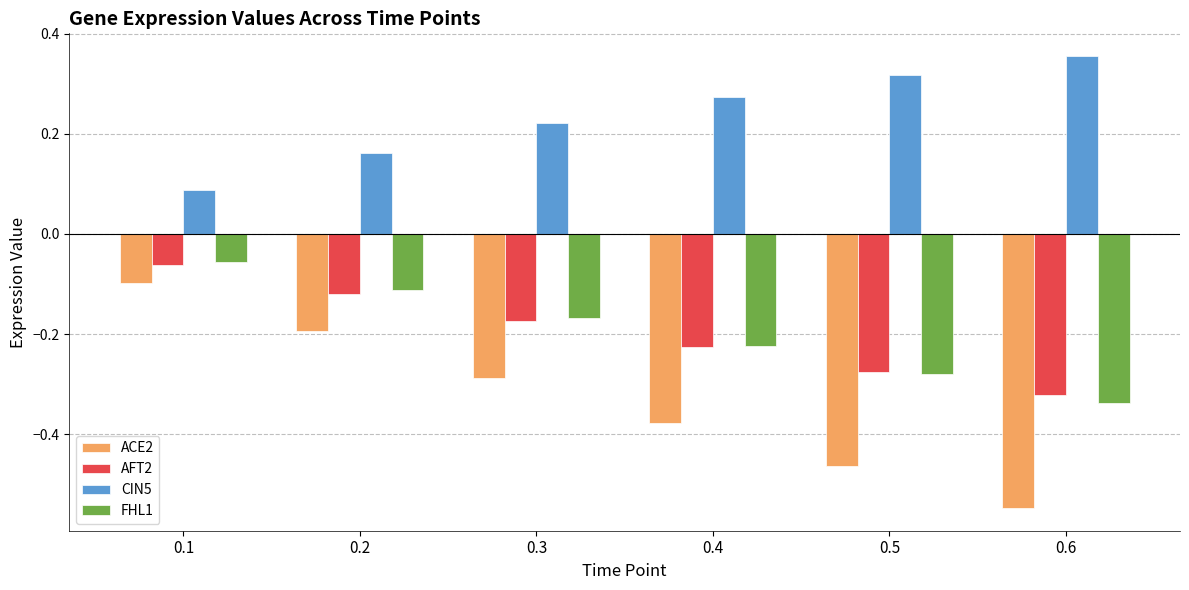

How many data points does each series have?

6